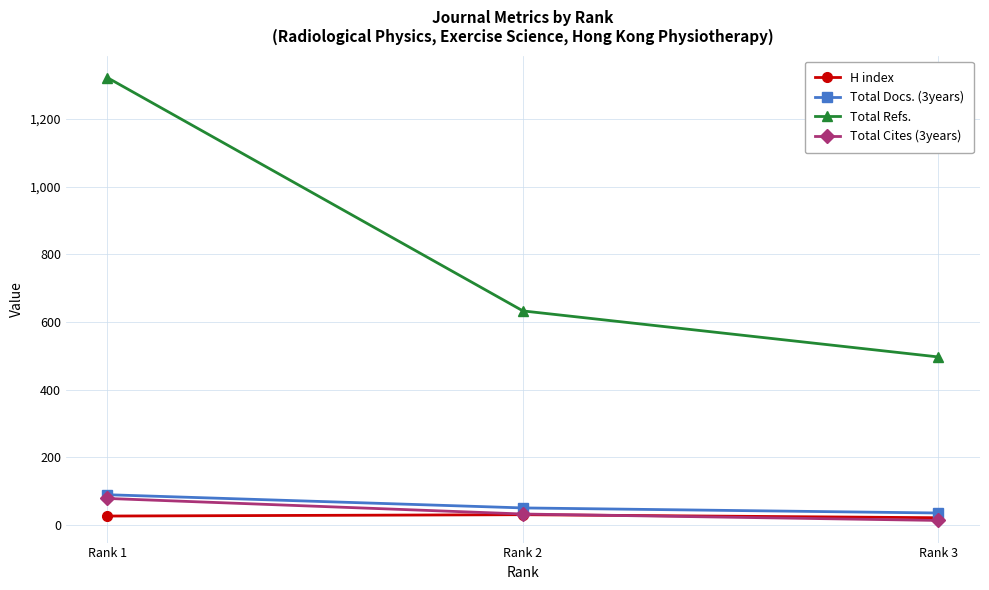

How many series are shown in this chart?

4